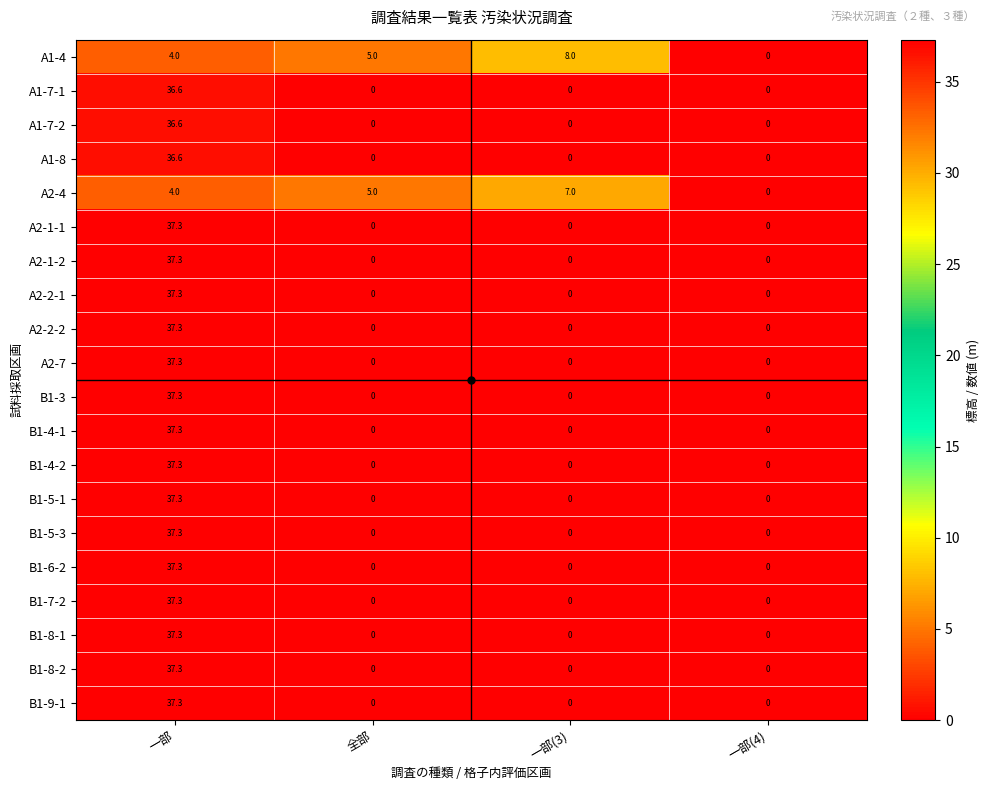

What is the approximate value of A2-1-1 at 一部?

37.3